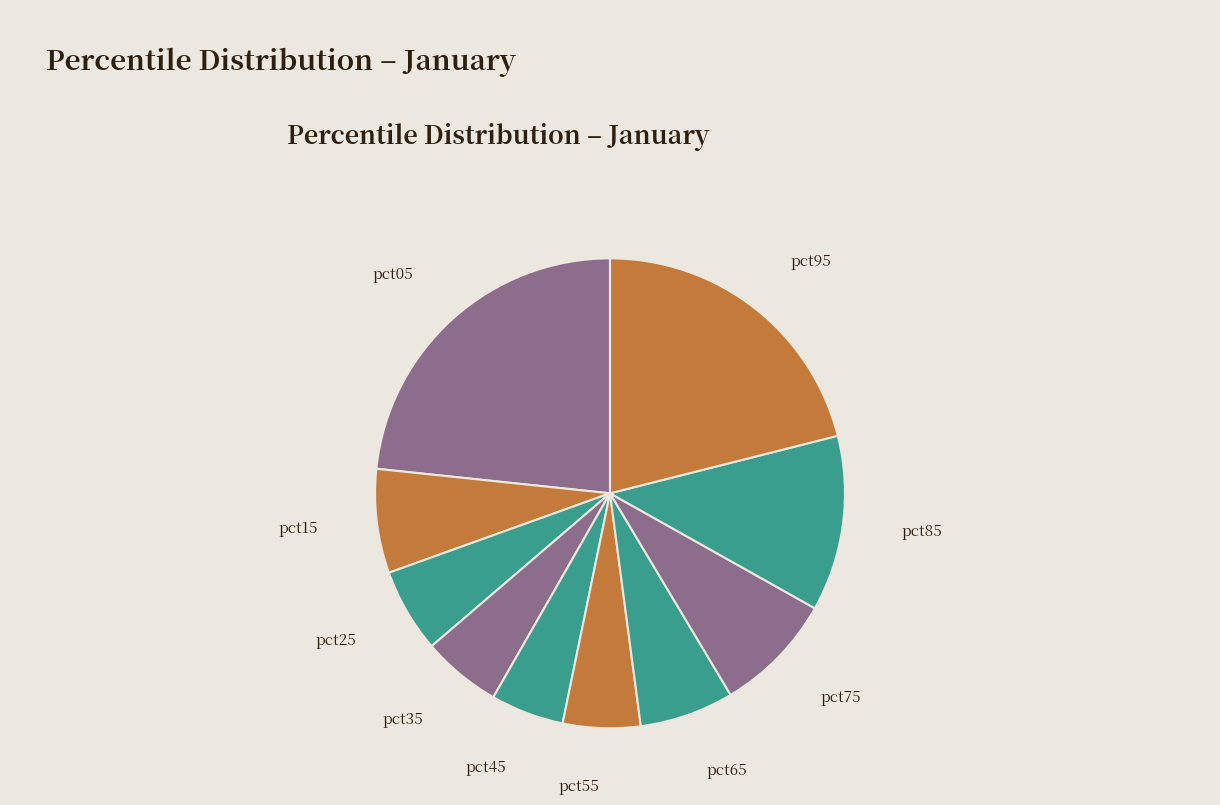

The pct45 slice represents 1% of the pie. True or false?

False